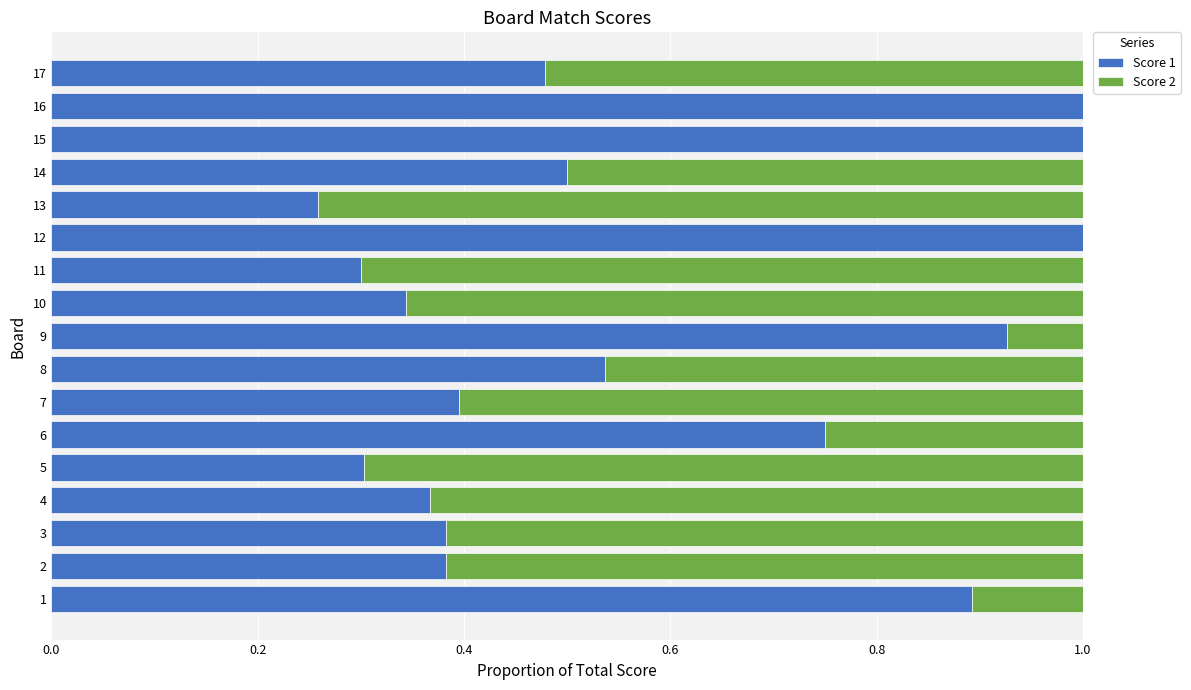

Is it true that Score 1 equals 0.9 at 1?

True